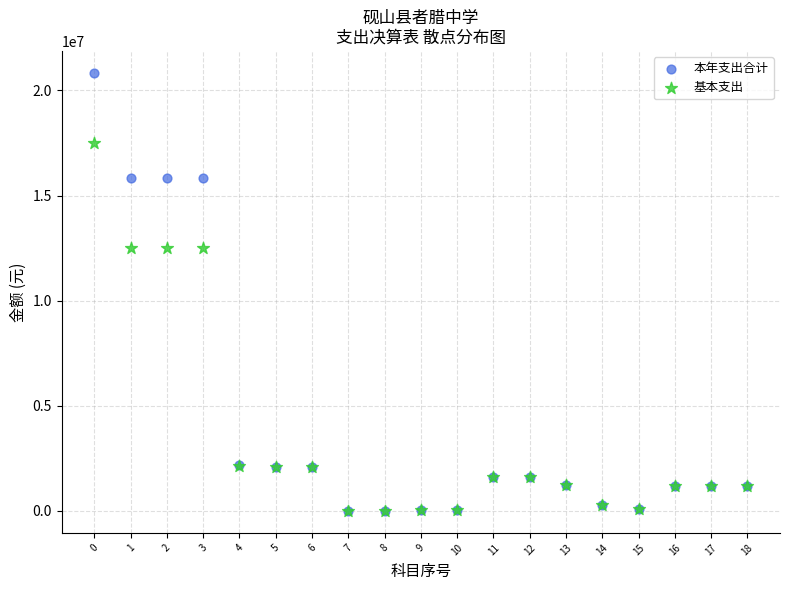

Which series reaches the maximum Y coordinate?

本年支出合计